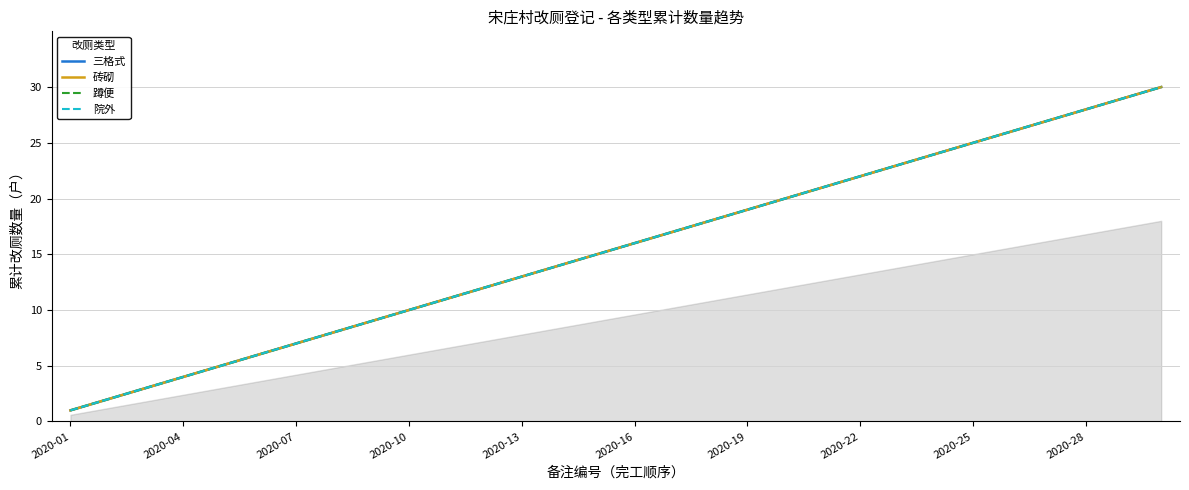

What is the difference between the maximum and minimum values in the 蹲便 series?

29